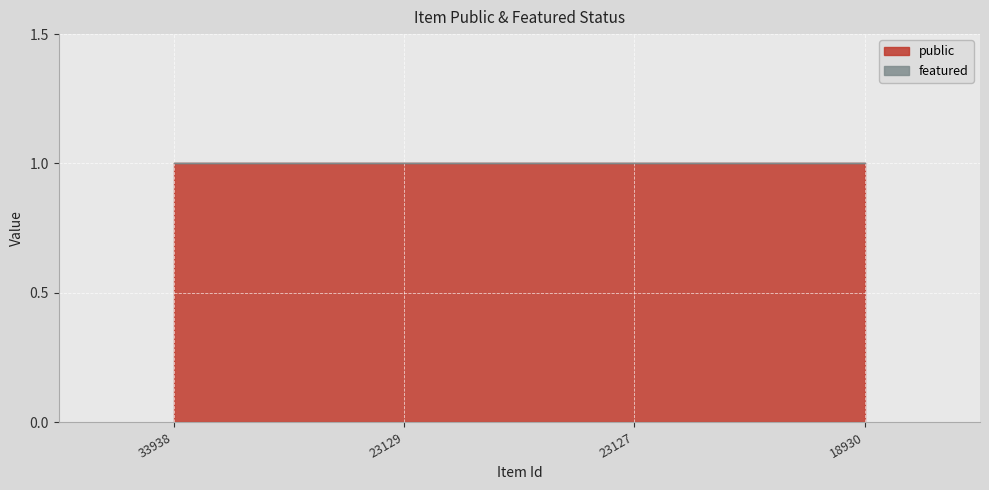

At how many categories does at least one series exceed 0?

4